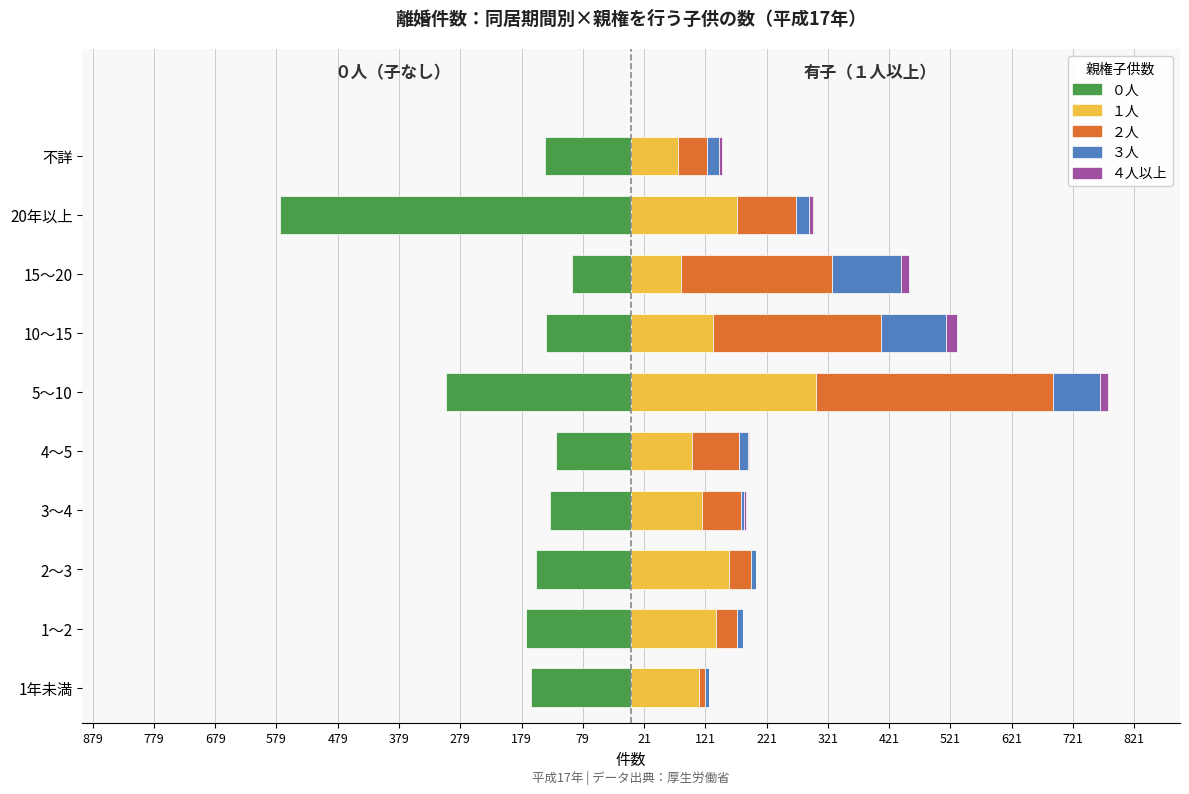

Read the １人 value at 1～2, to the nearest 10.

140